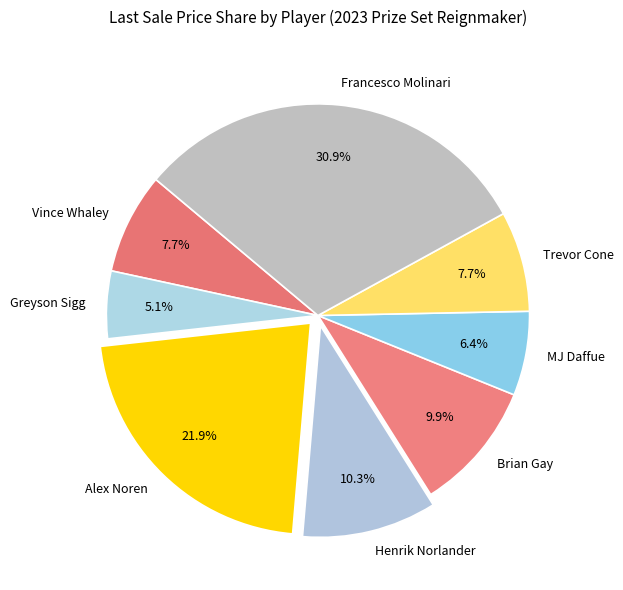

To the nearest percent, what is the difference between the Francesco Molinari and Vince Whaley slice percentages?

23%